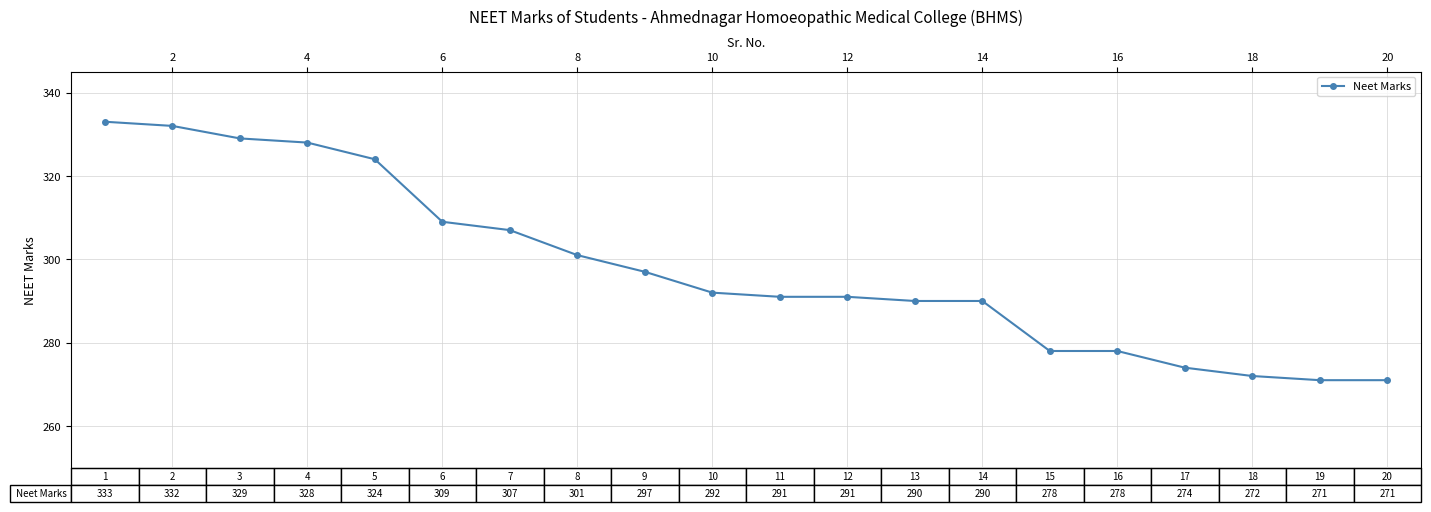

What is the average value?

298